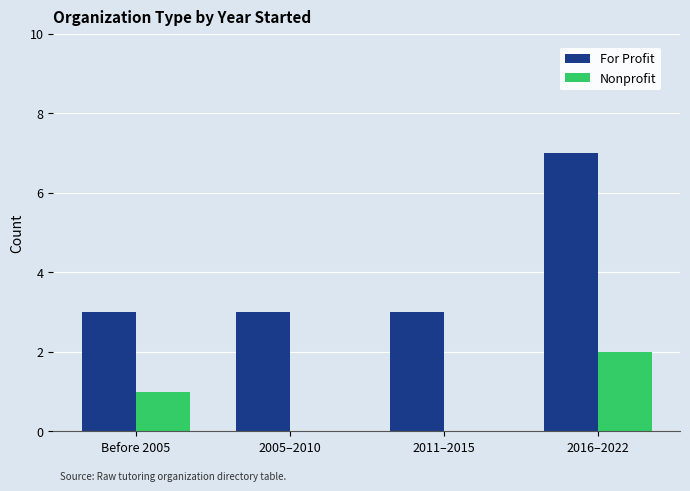

What is the sum of the For Profit values at 2005–2010 and Before 2005?

6